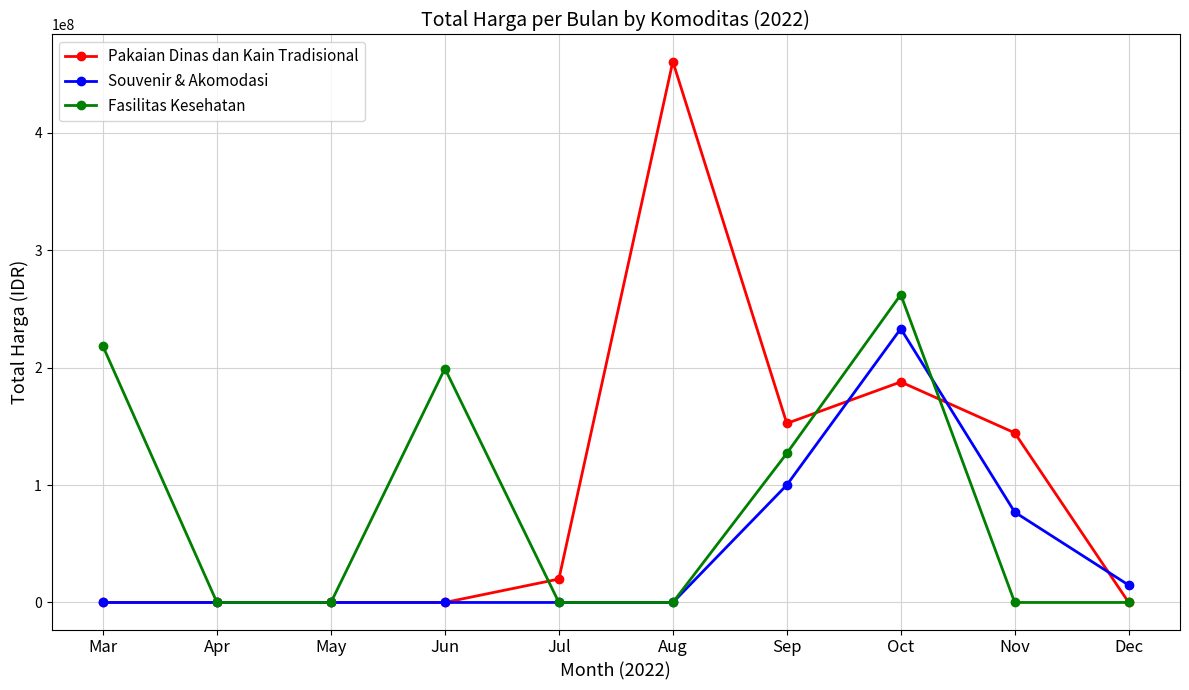

At how many categories does at least one series exceed 271974467?

1